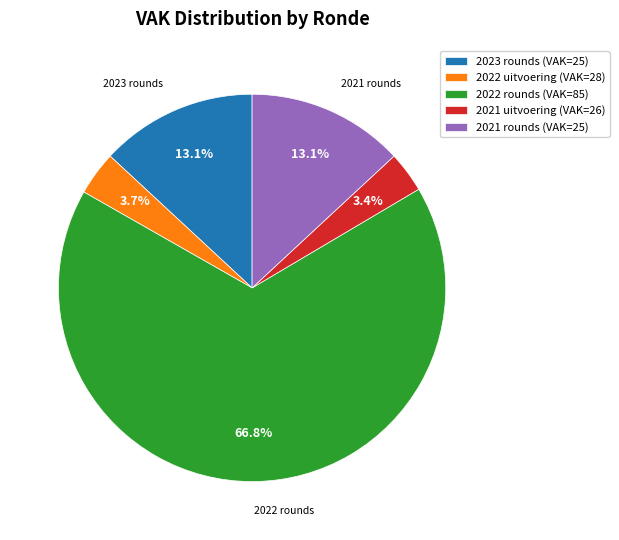

Which category has the biggest portion of the pie?

2022 rounds (VAK=85)